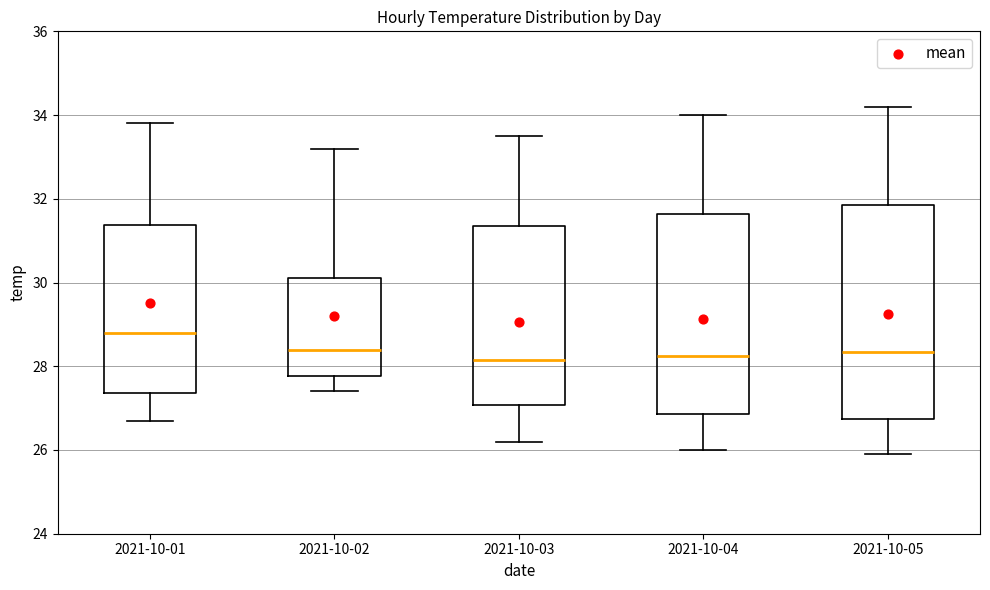

Which box is the tallest, from its lower edge to its upper edge?

2021-10-05